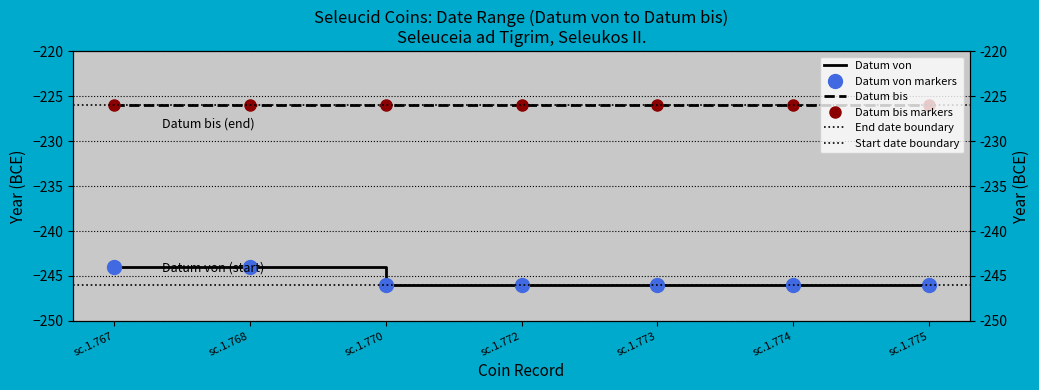

Rank the categories by value from highest to lowest.

sc.1.767, sc.1.768, sc.1.770, sc.1.772, sc.1.773, sc.1.774, sc.1.775